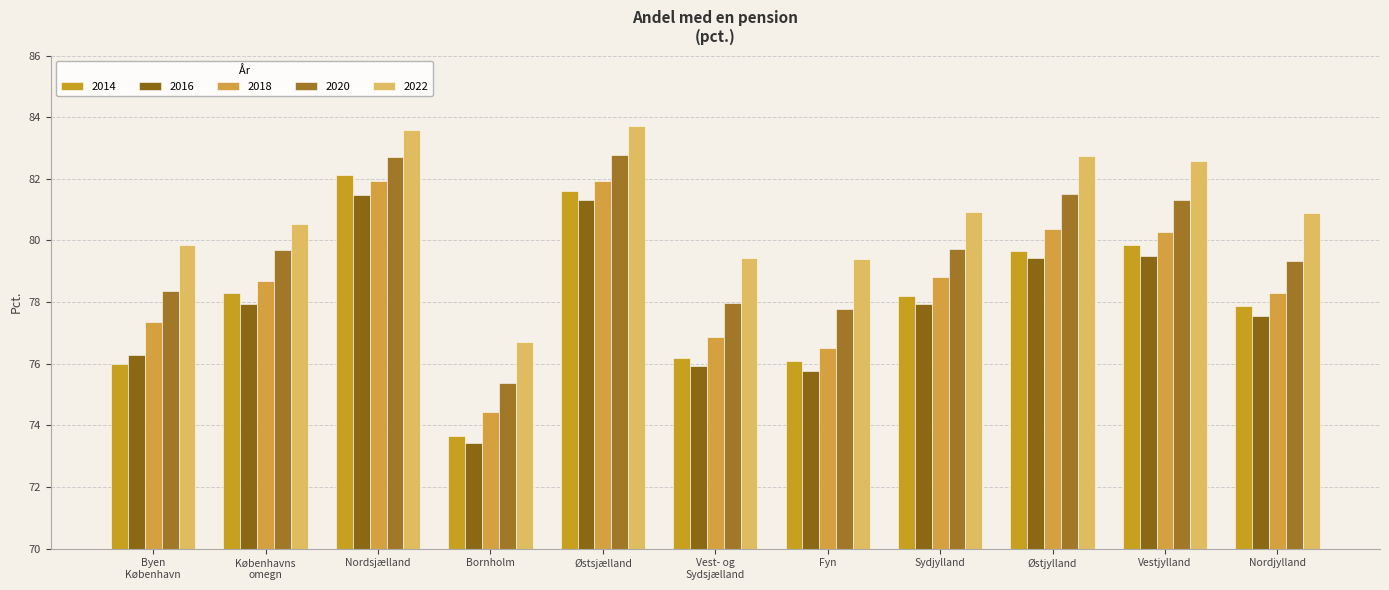

Which series changed the most between Byen
København and Vestjylland?

2014